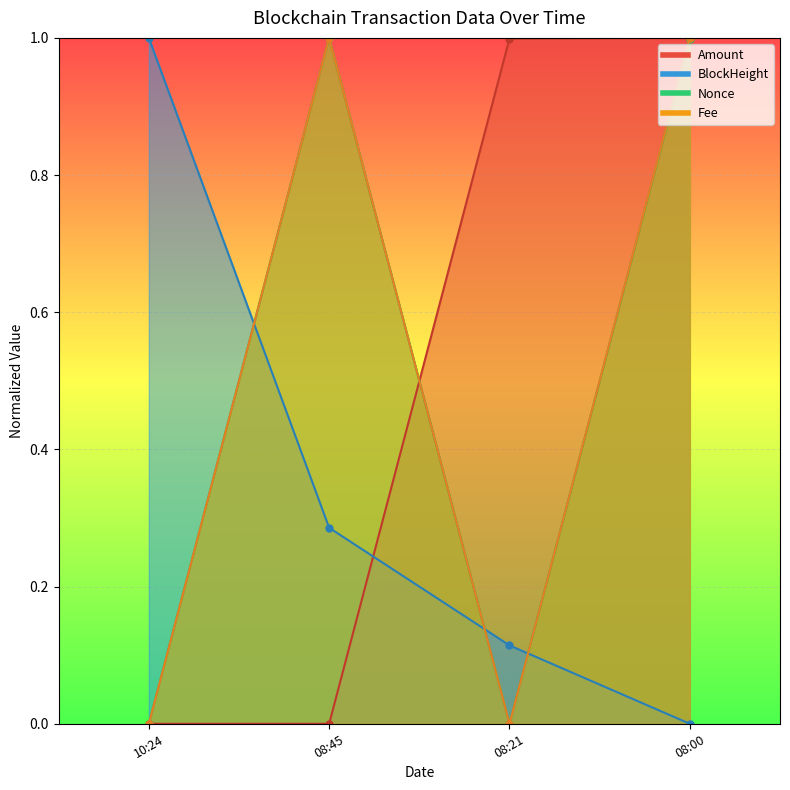

At how many categories does at least one series exceed 0?

4